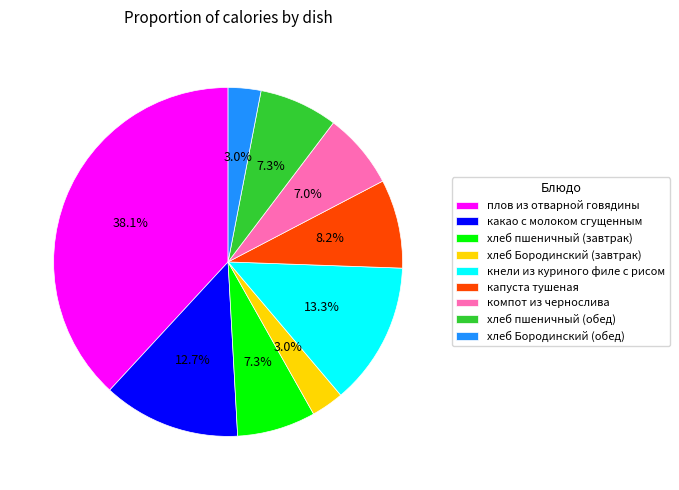

The хлеб пшеничный (обед) slice represents 1% of the pie. True or false?

False